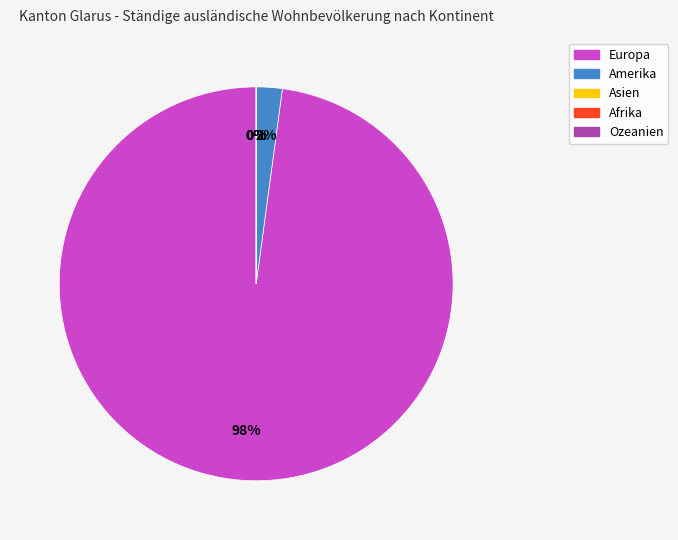

To the nearest percent, what is the difference between the Ozeanien and Amerika slice percentages?

2%